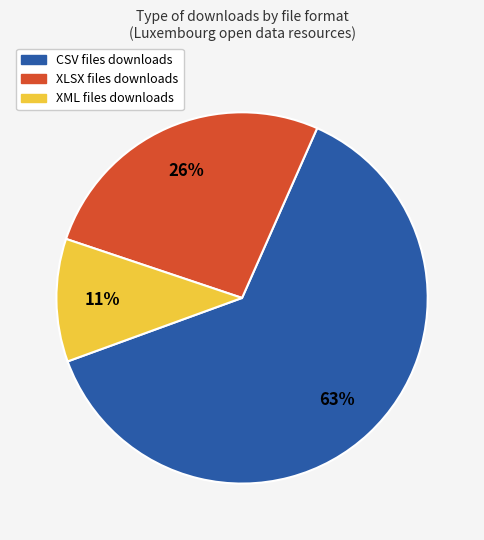

What is the smallest slice in the pie chart?

XML files downloads